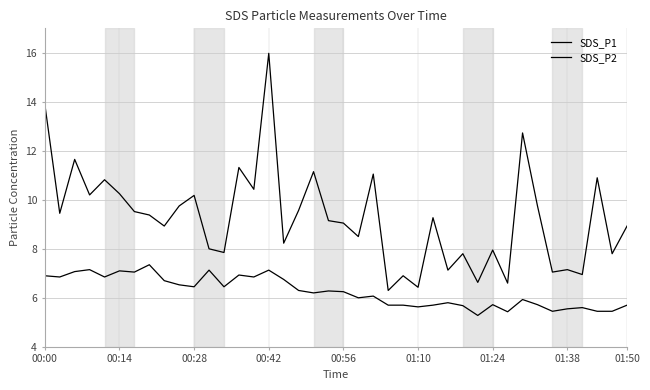

Reading left to right, extract all data points from this chart.

SDS_P1: 13.9	9.4	11.7	10.2	10.8	10.2	9.5	9.4	8.9	9.8	10.2	8.0	7.8	11.3	10.4	16.0	8.2	9.6	11.2	9.2	9.1	8.5	11.1	6.3	6.9	6.4	9.3	7.1	7.8	6.6	8.0	6.6	12.7	9.8	7.0	7.2	7.0	10.9	7.8	8.9
SDS_P2: 6.9	6.8	7.1	7.2	6.8	7.1	7.0	7.3	6.7	6.5	6.5	7.1	6.5	6.9	6.8	7.1	6.8	6.3	6.2	6.3	6.2	6.0	6.1	5.7	5.7	5.6	5.7	5.8	5.7	5.3	5.7	5.4	5.9	5.7	5.5	5.5	5.6	5.5	5.5	5.7